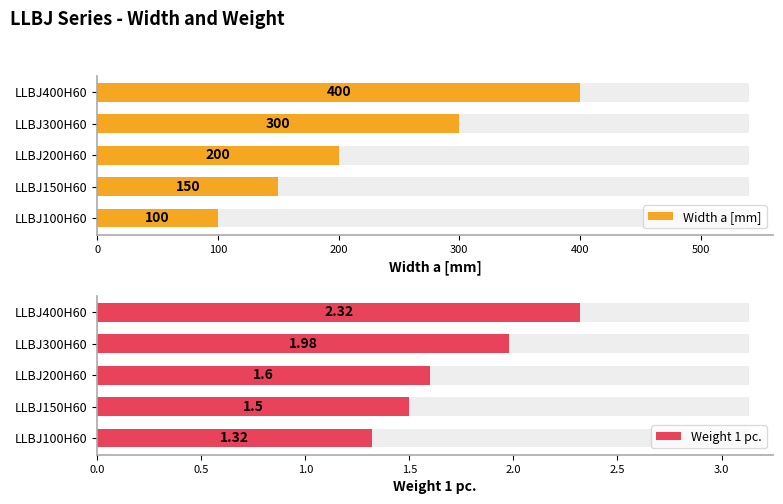

Reading left to right, what are all the values shown in this chart?

Width a [mm]: 100.0	150.0	200.0	300.0	400.0
Weight 1 pc.: 1.3	1.5	1.6	2.0	2.3